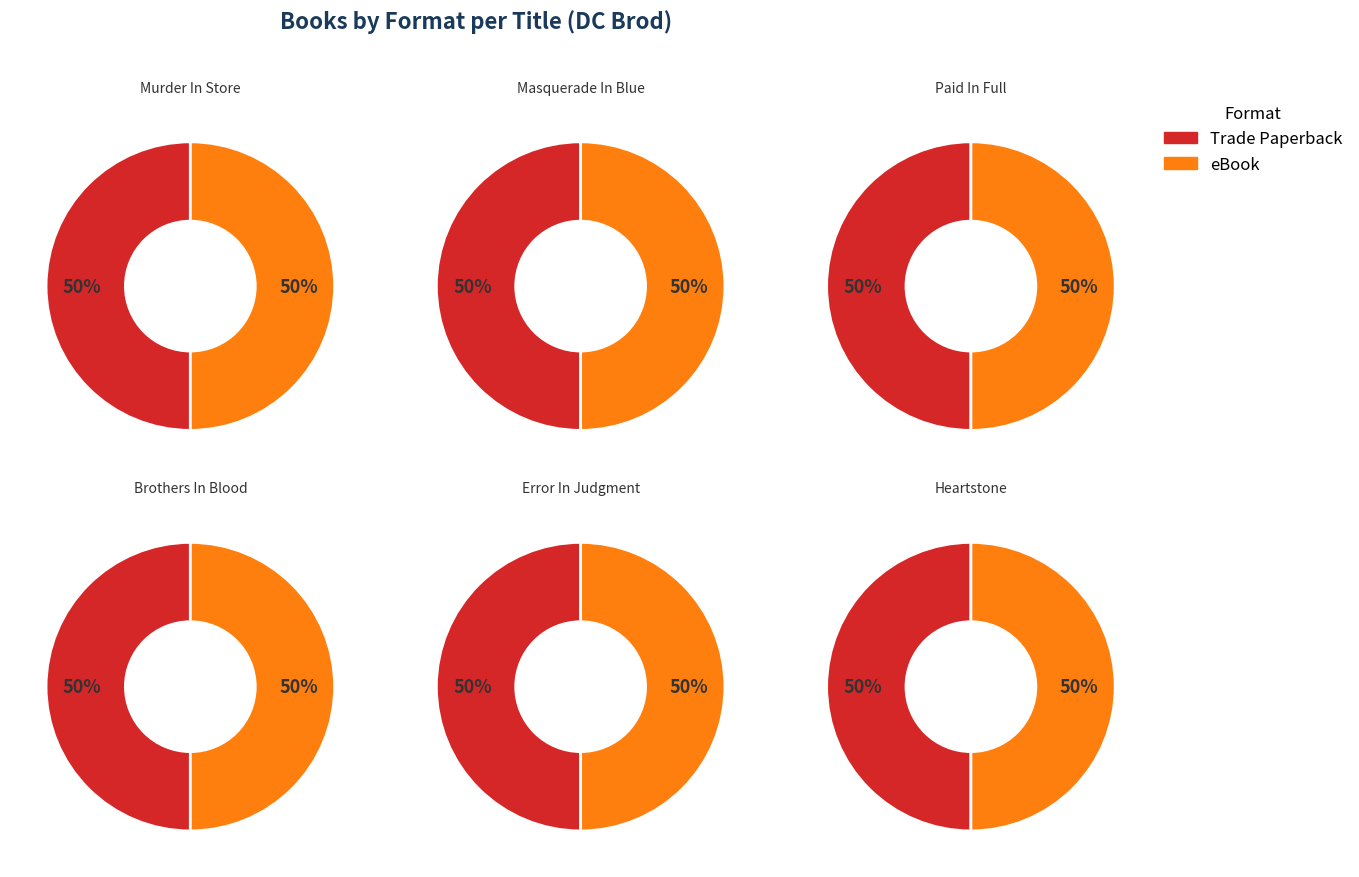

Does any single category account for the majority?

No